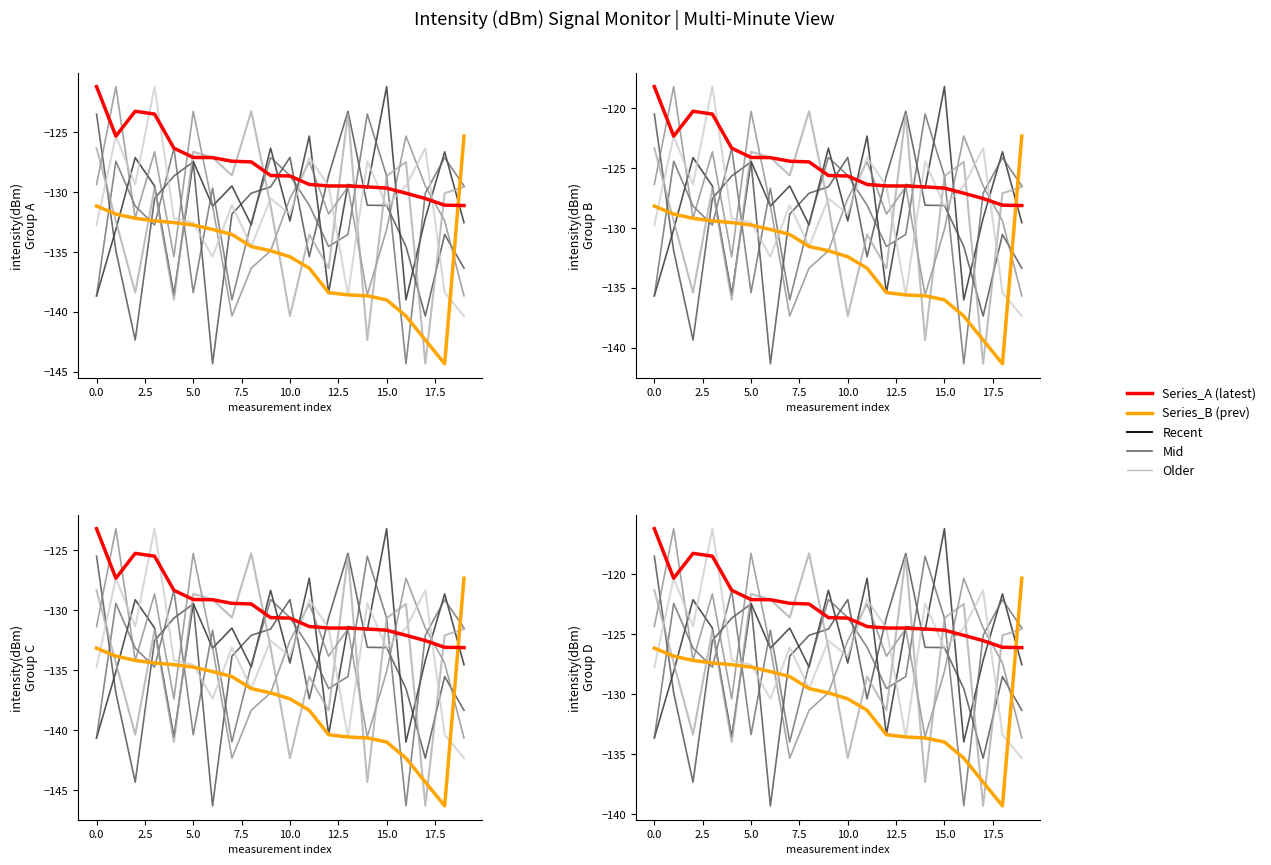

At how many categories does at least one series exceed -131?

20